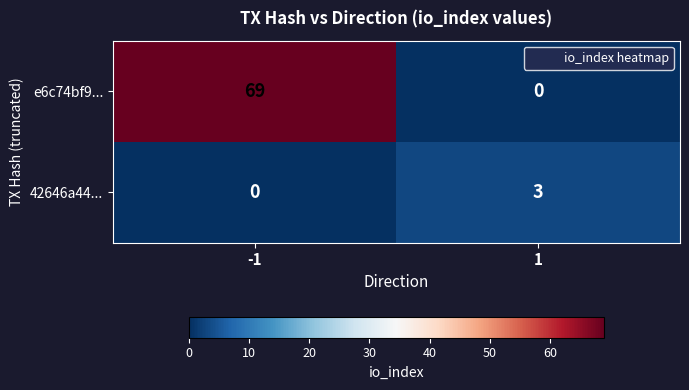

What is the difference between the e6c74bf9... values at -1 and 1?

69